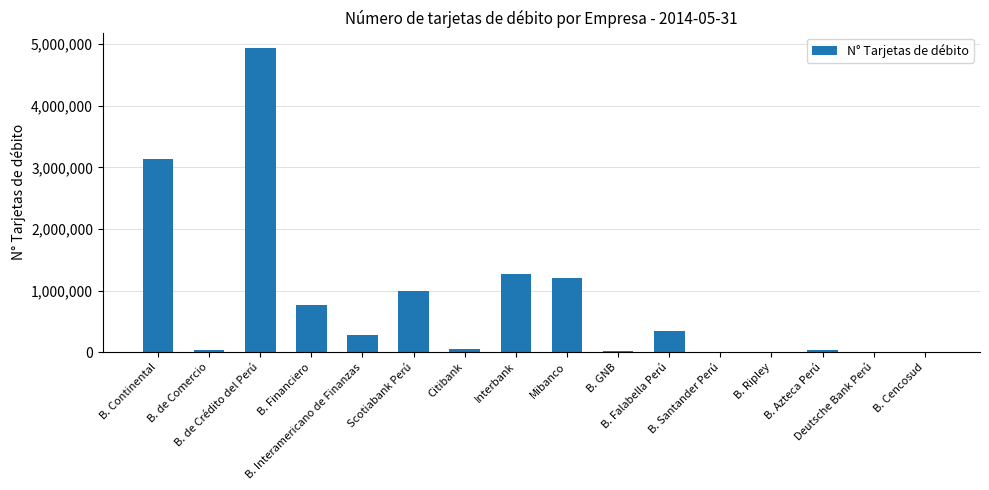

What is the change in value from B. Continental to B. Santander Perú?

-3137845